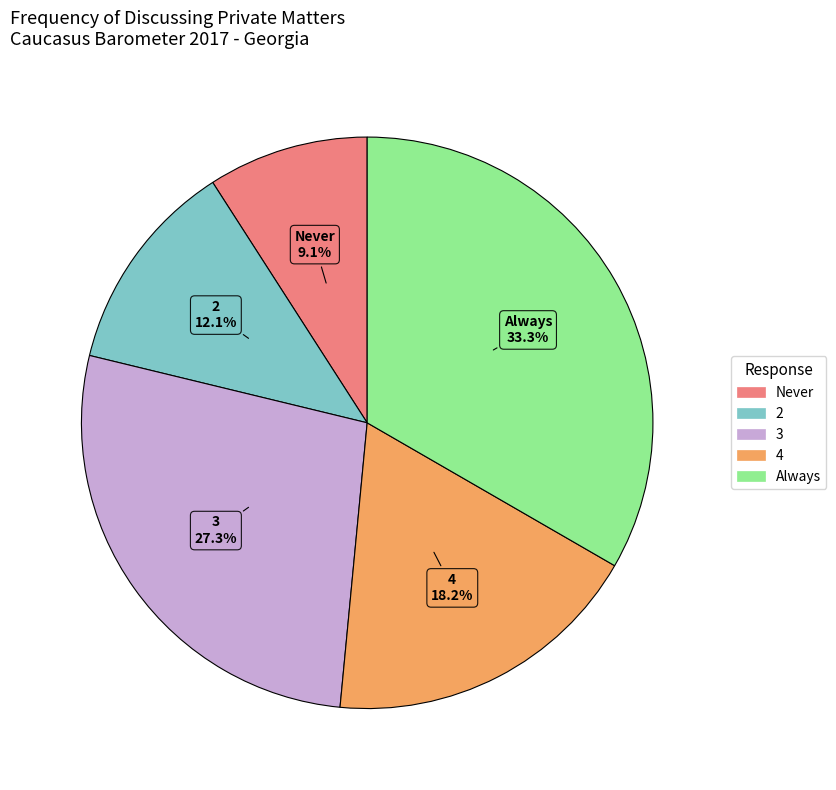

How many segments does this pie chart have?

5